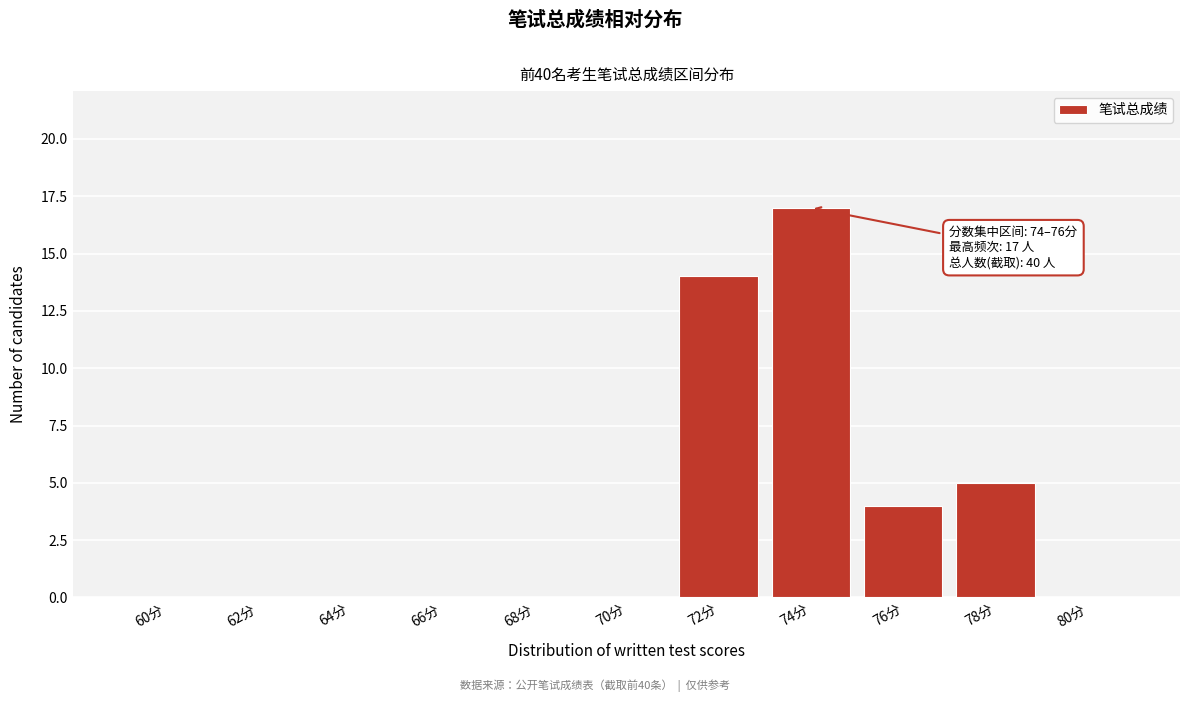

Reading right to left, extract all data points from this chart.

80分=0	78分=5	76分=4	74分=17	72分=14	70分=0	68分=0	66分=0	64分=0	62分=0	60分=0